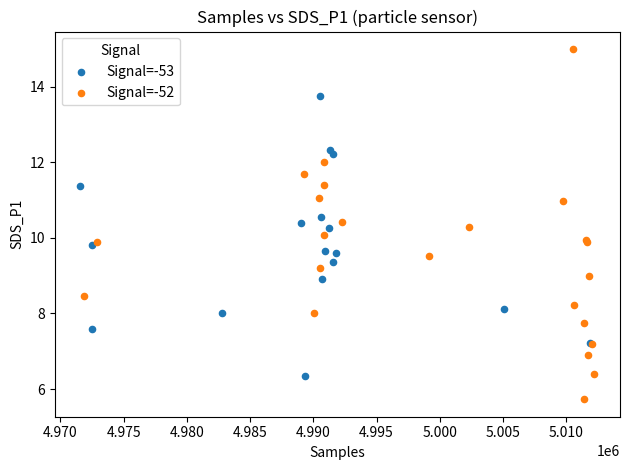

Which series contains the highest Y value?

Signal=-52